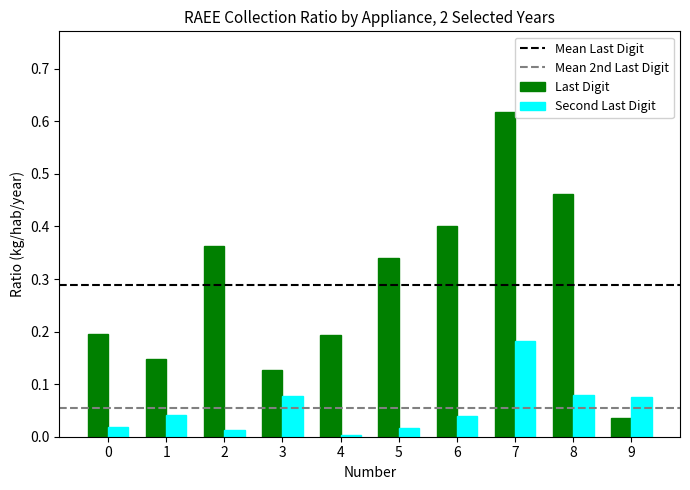

What is the sum of all Last Digit values?

2.9